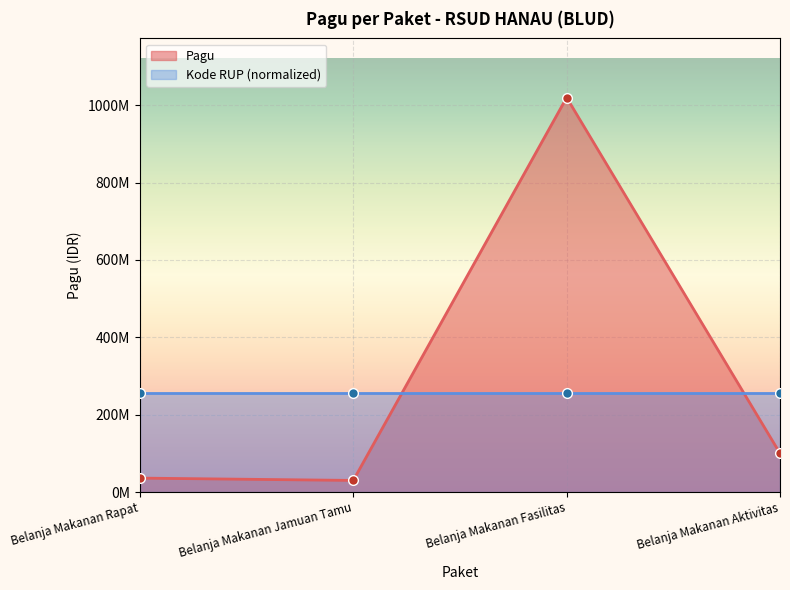

What is the change in value from Belanja Makanan Rapat to Belanja Makanan Fasilitas?

+984000000